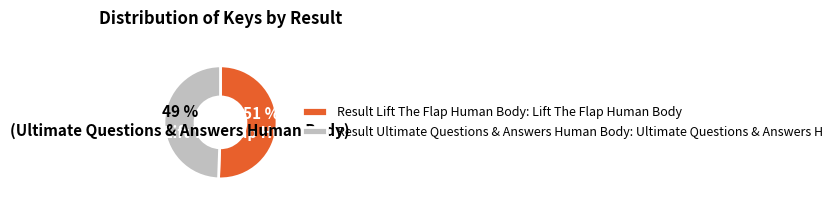

The Result Lift The Flap Human Body: Lift The Flap Human Body slice represents 51% of the pie. True or false?

True